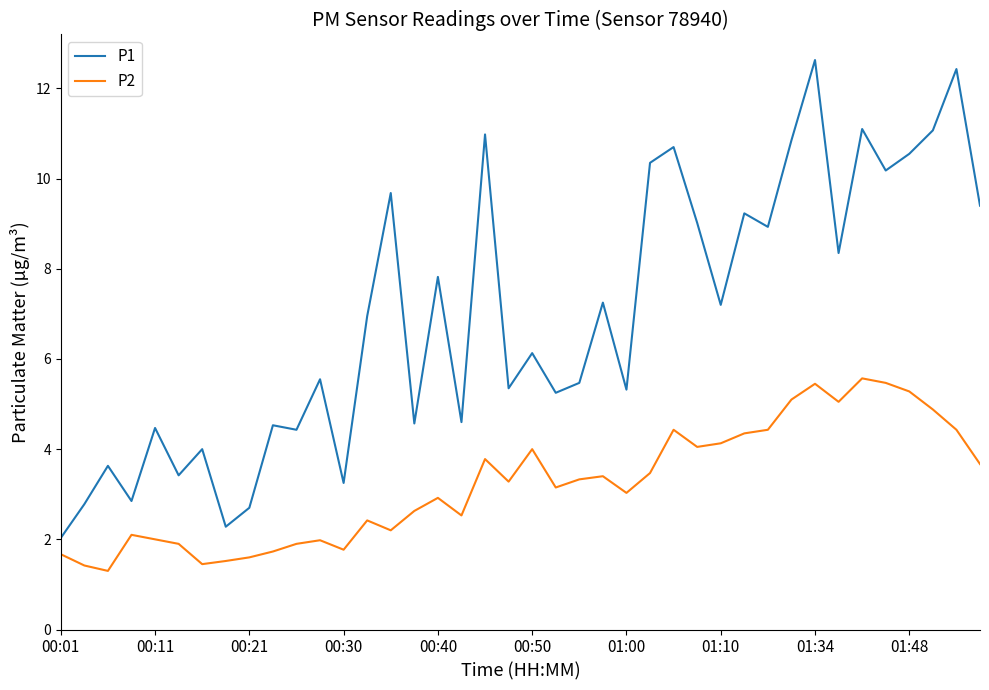

What is the minimum value shown in the chart?

1.3